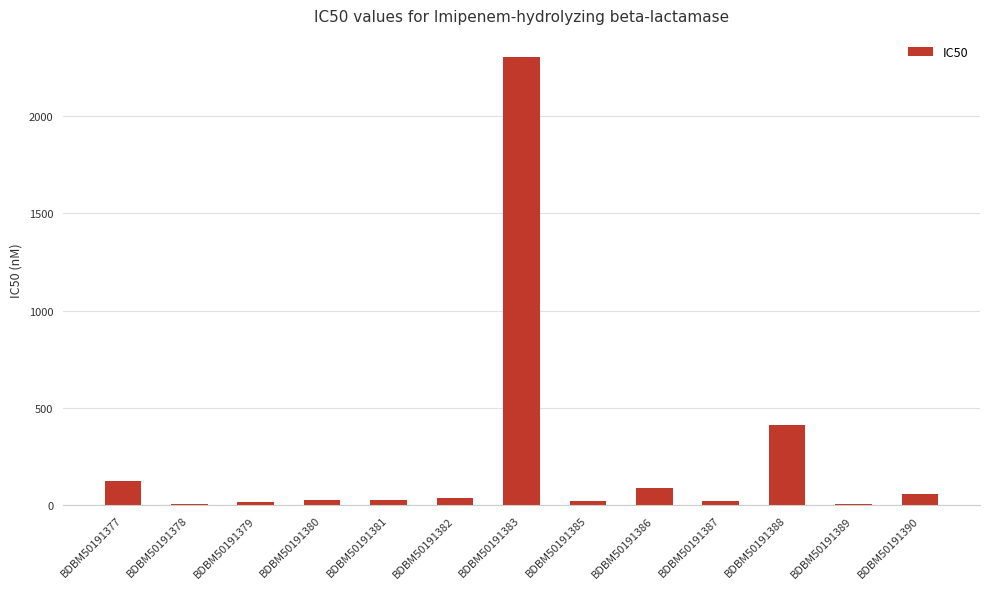

Count the number of data series in this chart.

1